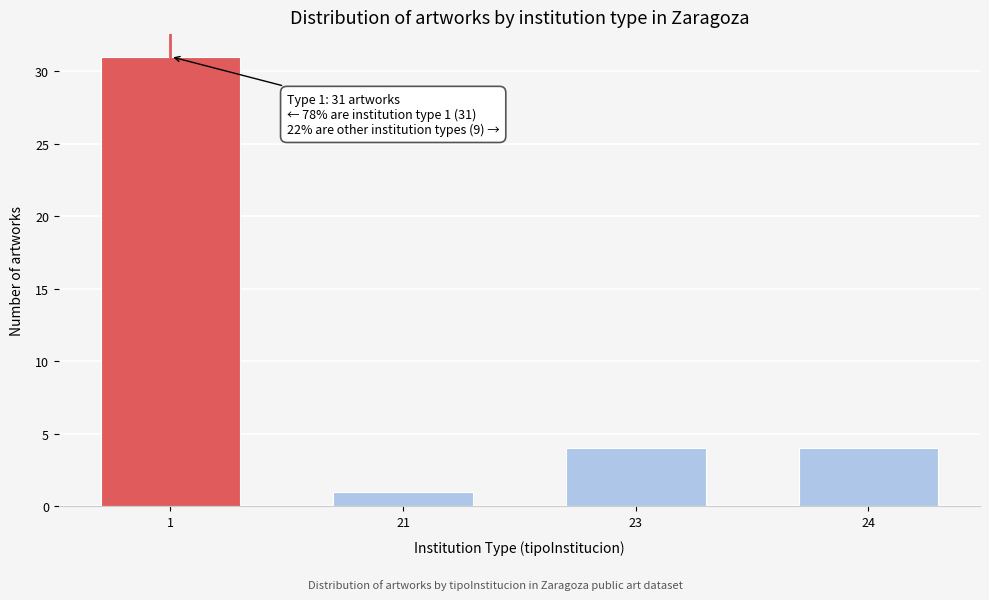

Reading left to right, transcribe all the data shown in this chart.

1=31	21=1	23=4	24=4